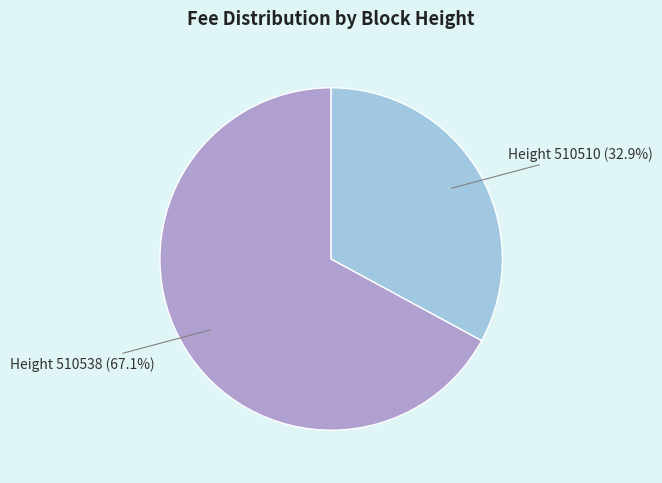

Which slice represents more than half of the pie?

Height 510538 (67.1%)